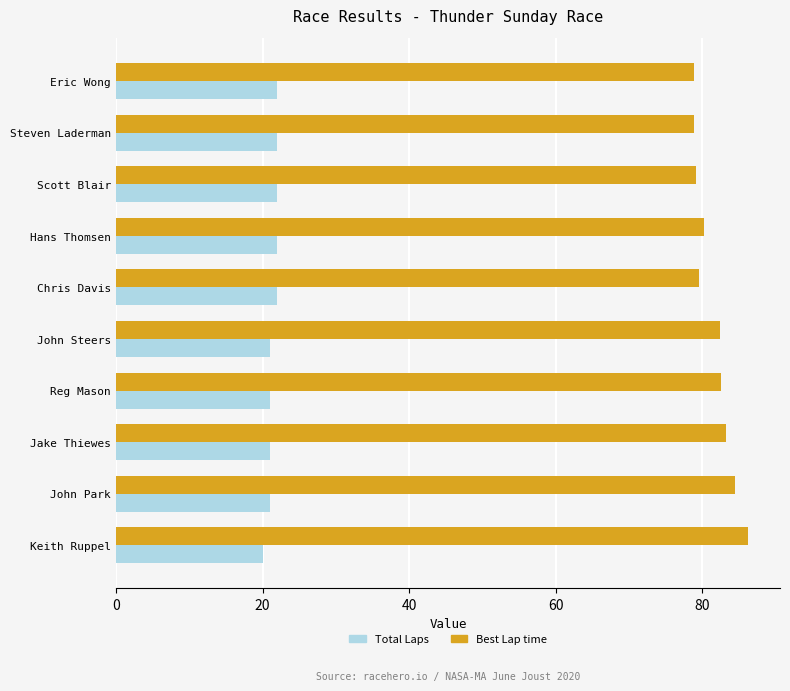

List the series in order of their overall mean, highest first.

Best Lap time, Total Laps